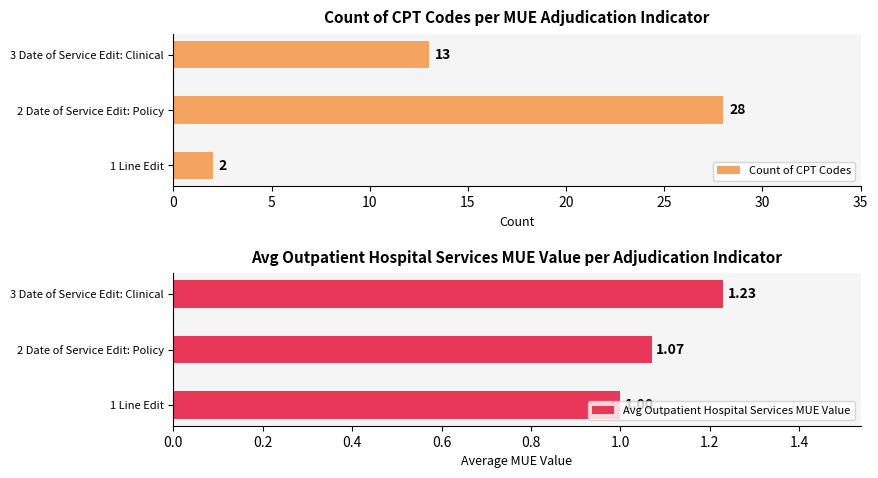

Which category has the highest value in the Avg Outpatient Hospital Services MUE Value series?

3 Date of Service Edit: Clinical